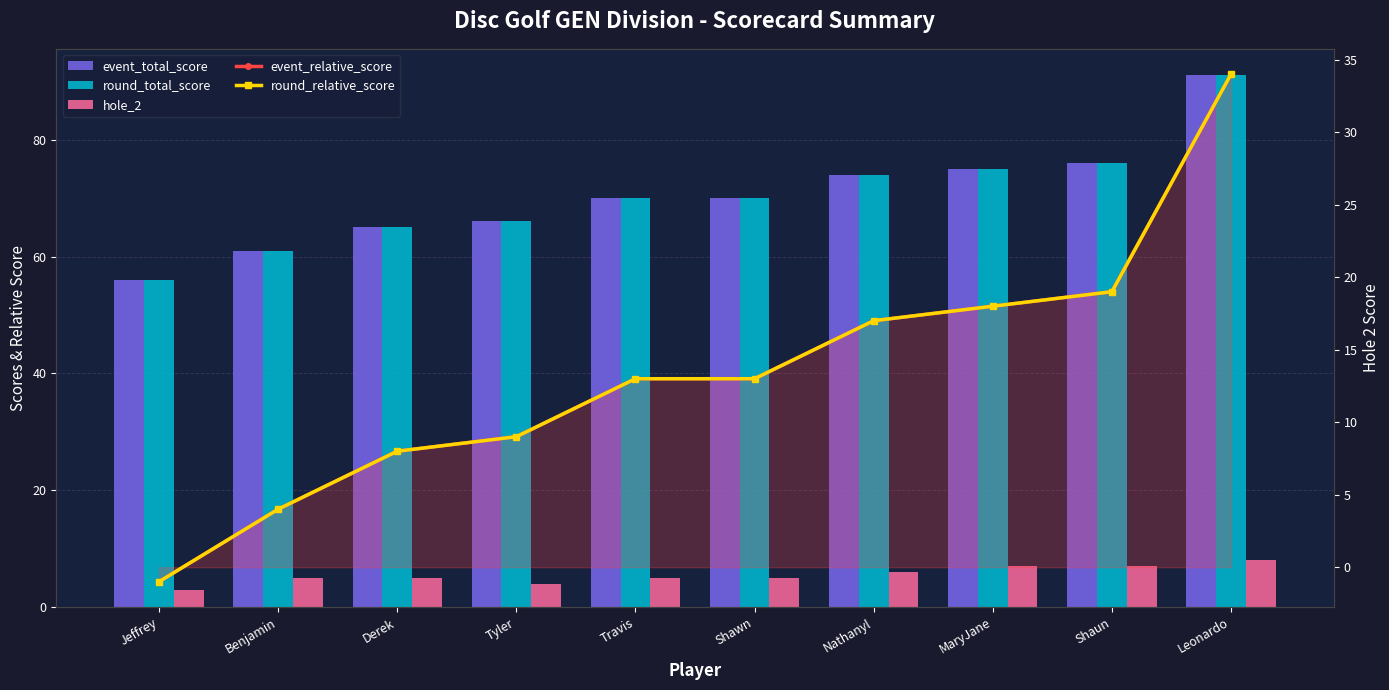

At Tyler, list the series in order from largest to smallest.

event_total_score, round_total_score, event_relative_score, round_relative_score, hole_2